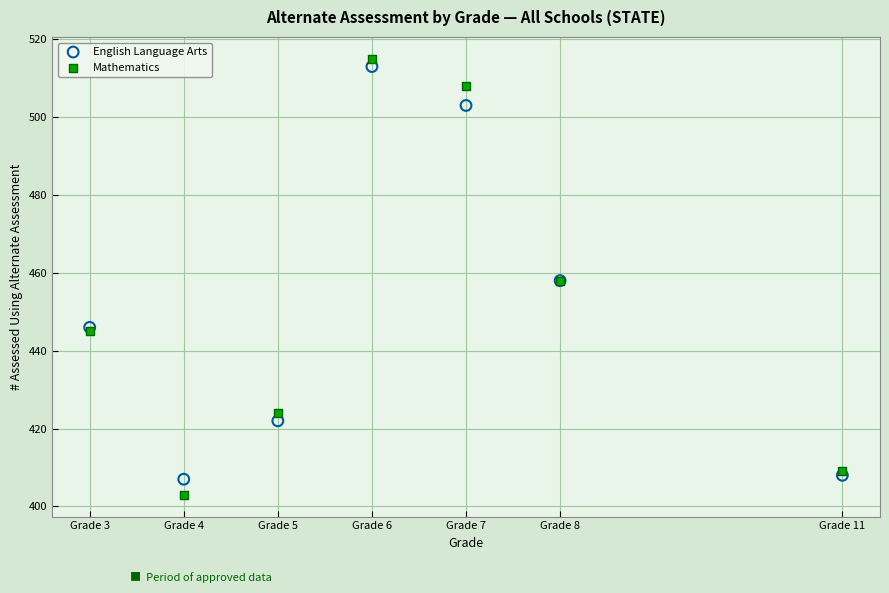

Which series has the largest Y range (max minus min)?

Mathematics